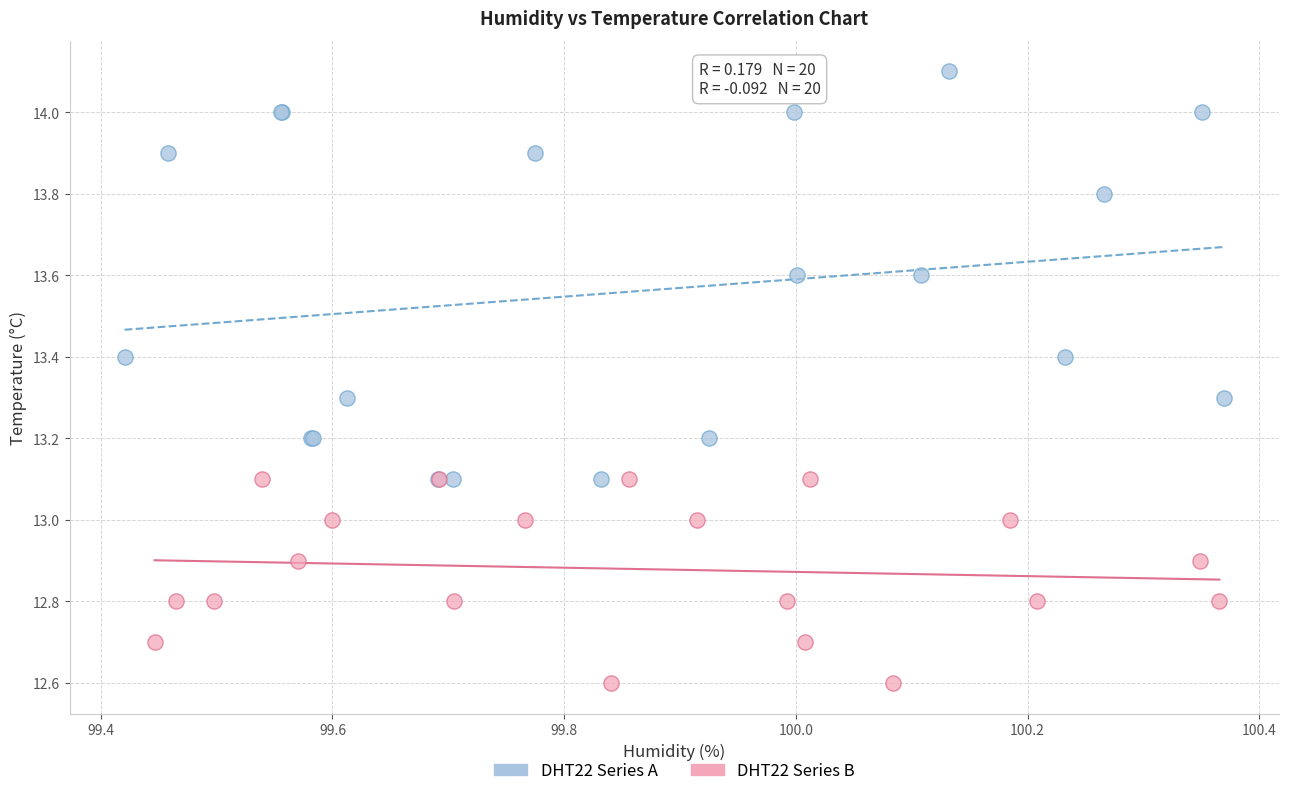

Which series reaches the minimum Y coordinate?

DHT22 Series B